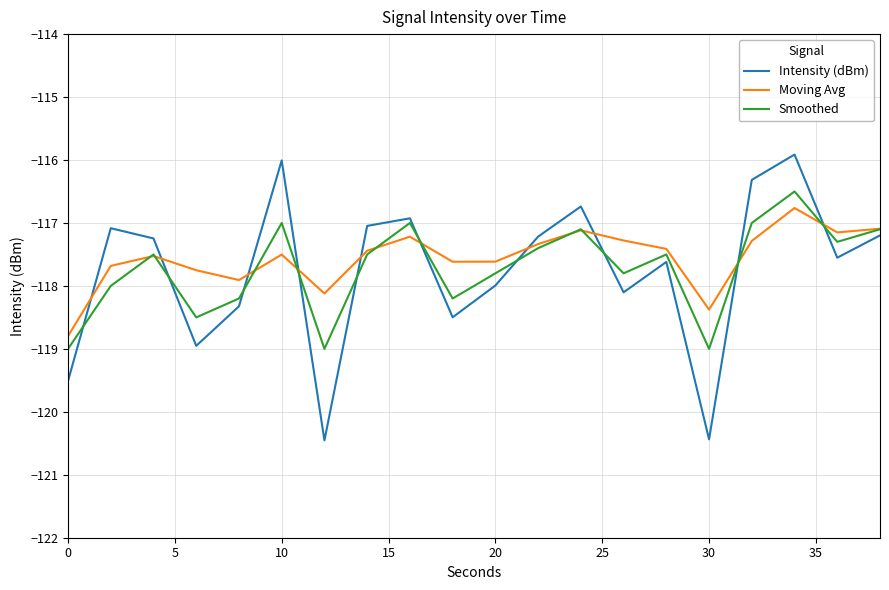

Which series ends up on top after the final intersection of Intensity (dBm) and Moving Avg?

Moving Avg